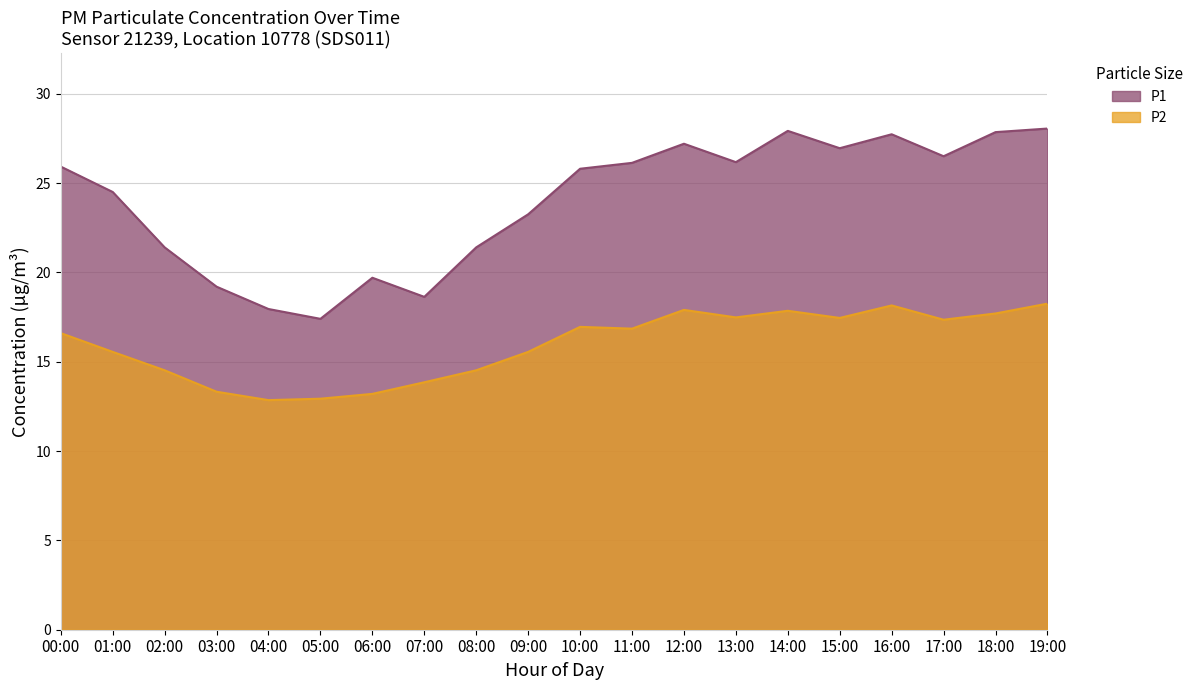

True or false: P1 has a value of 44.1 at 13:00.

False